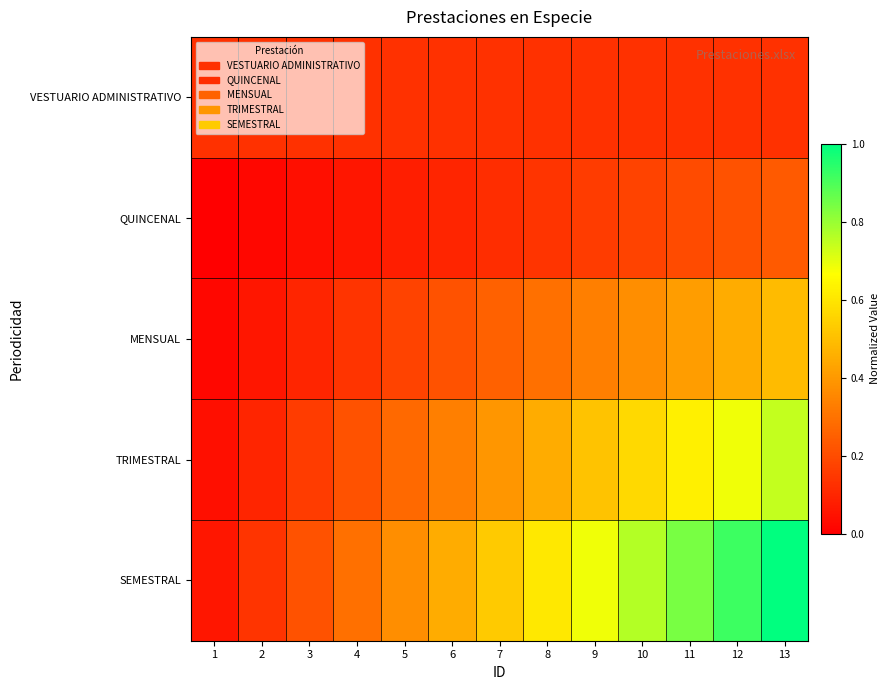

What is the maximum value shown in the chart?

1.0